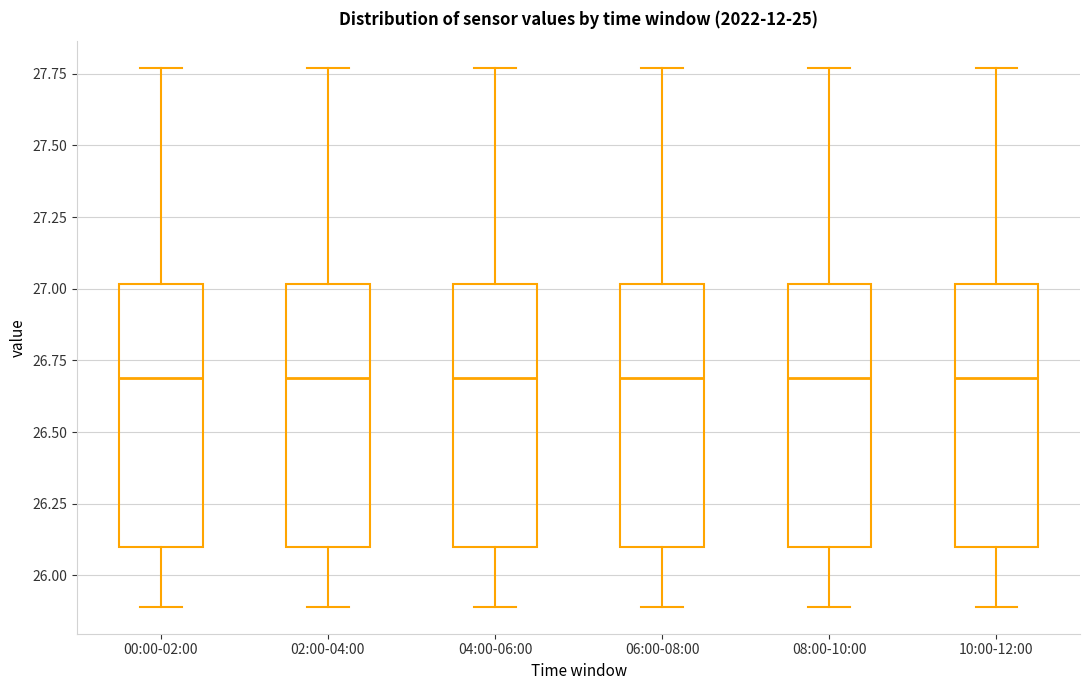

Reading left to right, read every box against the y-axis: the position of its median line, the range the box covers, and the ends of its whiskers. The values are not printed on the chart, so give them approximately, as read against the axis.

00:00-02:00: median 26.70, box 26.10 to 27.00, whiskers 25.90 to 27.75
02:00-04:00: median 26.70, box 26.10 to 27.00, whiskers 25.90 to 27.75
04:00-06:00: median 26.70, box 26.10 to 27.00, whiskers 25.90 to 27.75
06:00-08:00: median 26.70, box 26.10 to 27.00, whiskers 25.90 to 27.75
08:00-10:00: median 26.70, box 26.10 to 27.00, whiskers 25.90 to 27.75
10:00-12:00: median 26.70, box 26.10 to 27.00, whiskers 25.90 to 27.75